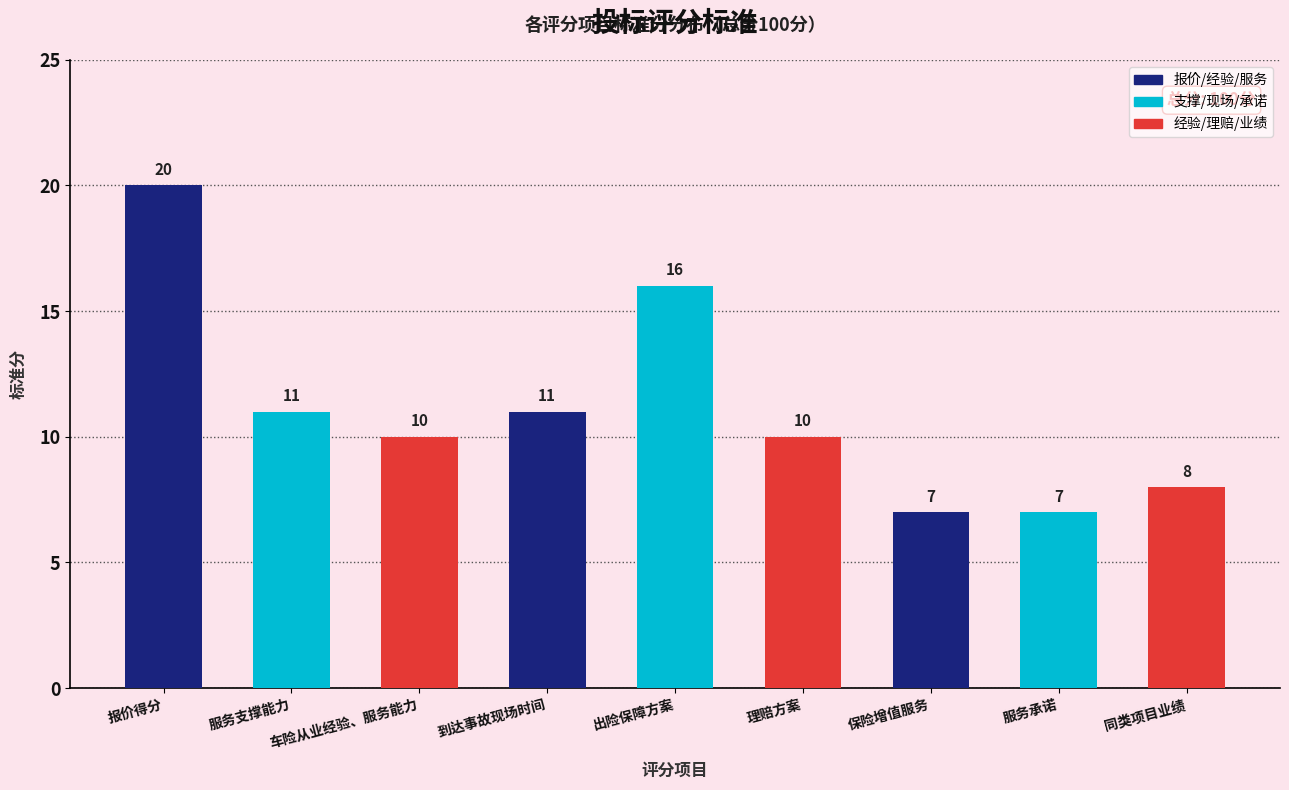

Which category has the highest value across all series?

报价得分